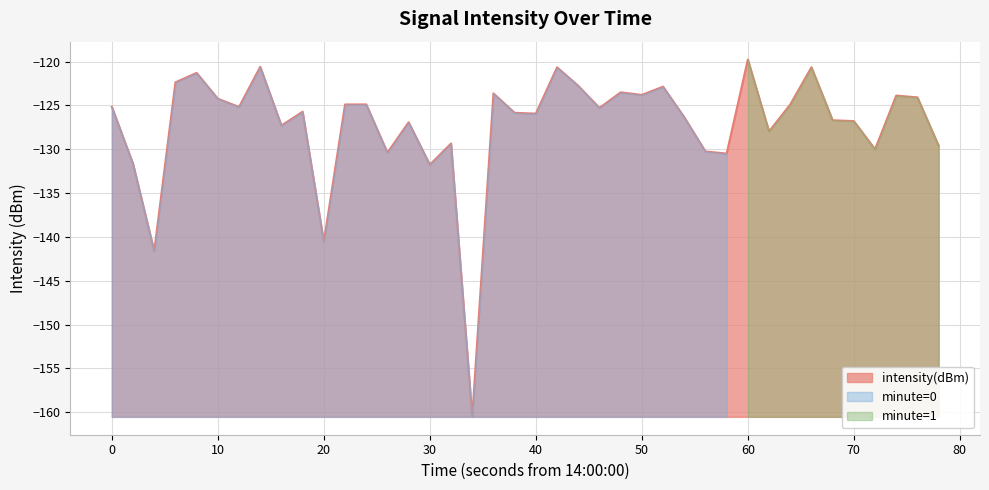

At which label is intensity(dBm) closest to -140?

20